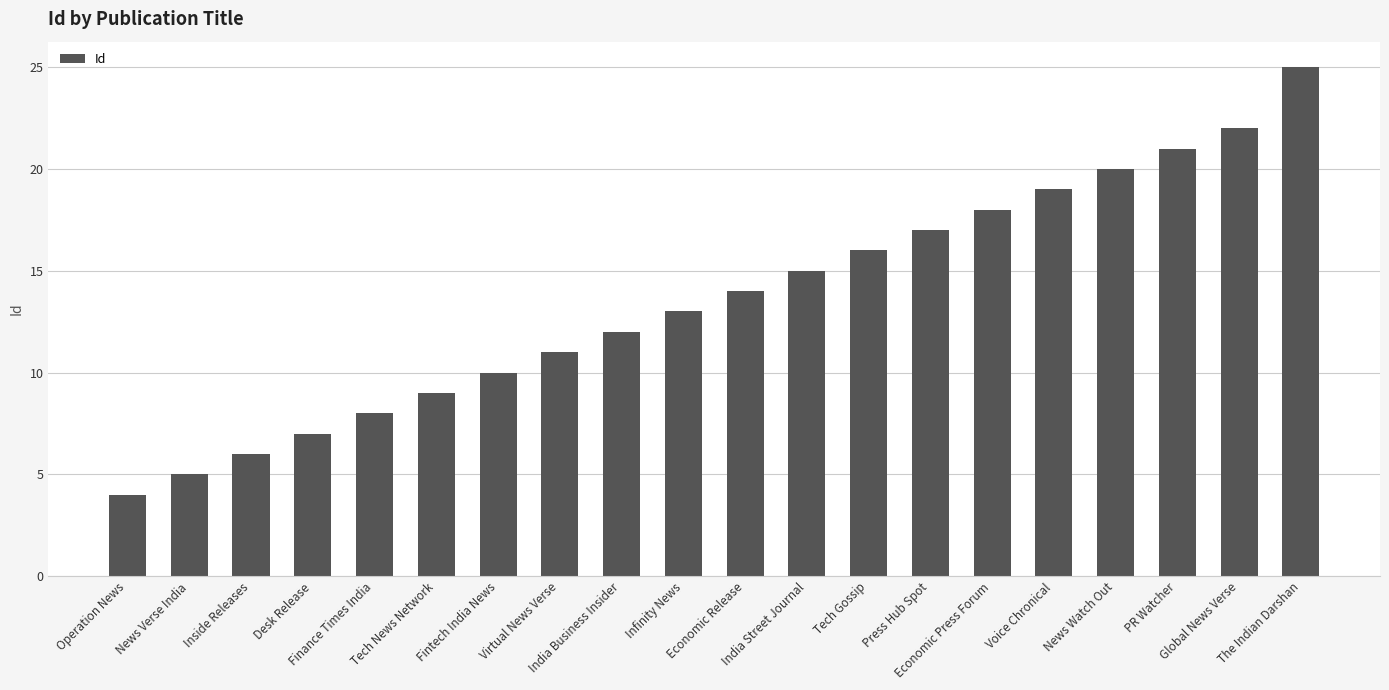

Reading right to left, extract all data points from this chart.

25	22	21	20	19	18	17	16	15	14	13	12	11	10	9	8	7	6	5	4